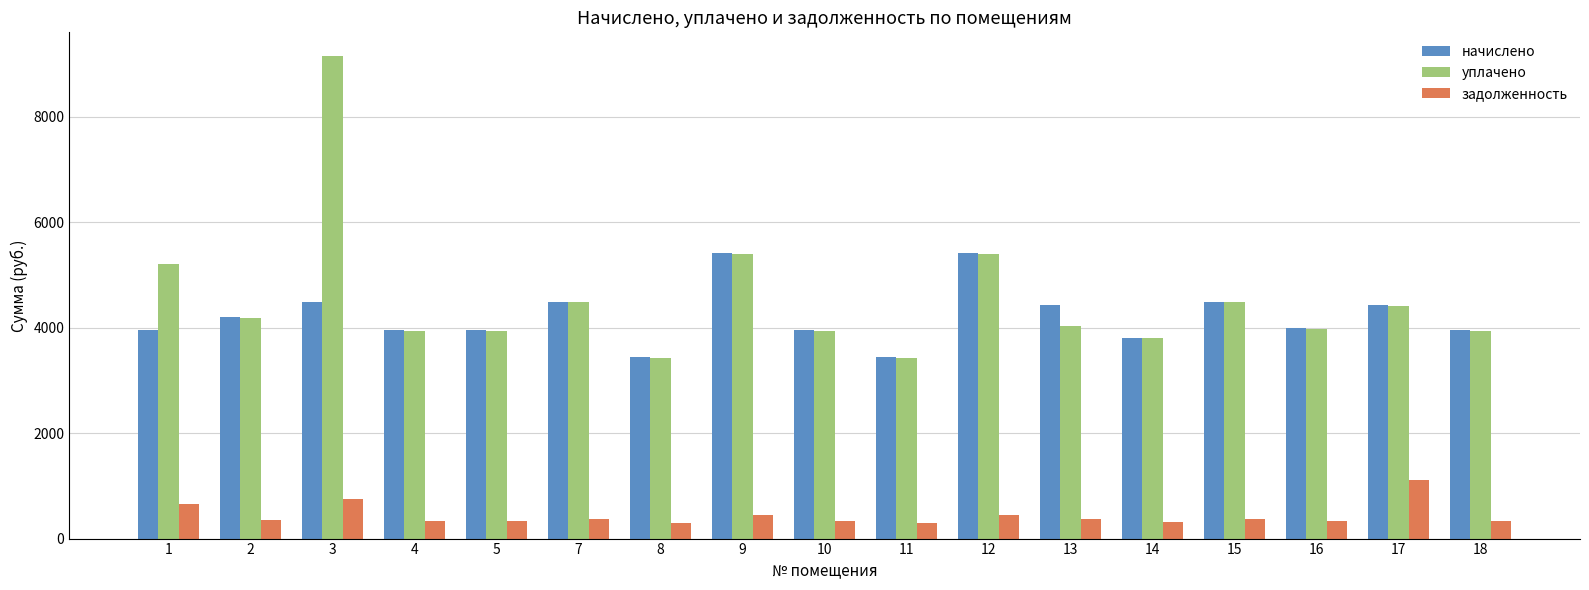

List the series in order of their peak value, lowest first.

задолженность, начислено, уплачено